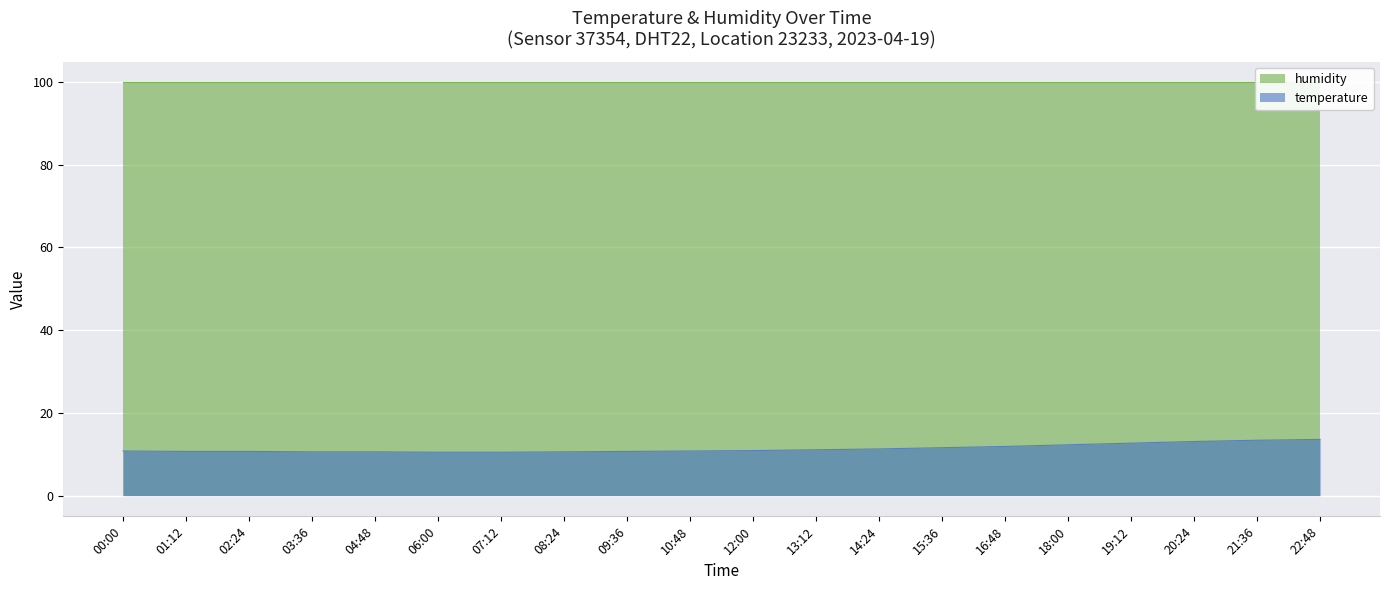

What is the smallest value displayed?

10.5